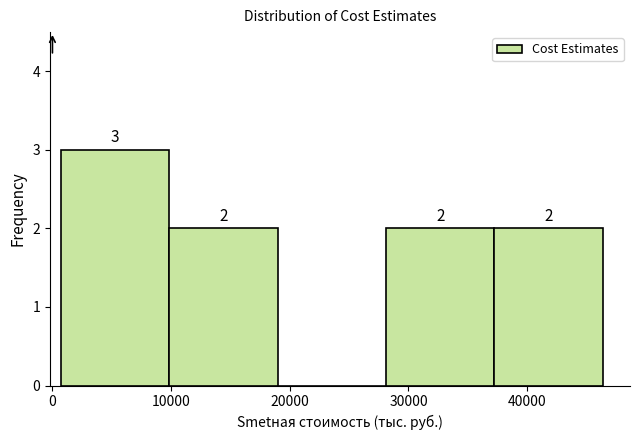

Over which range of the x-axis is the bar tallest?

1000 to 10000